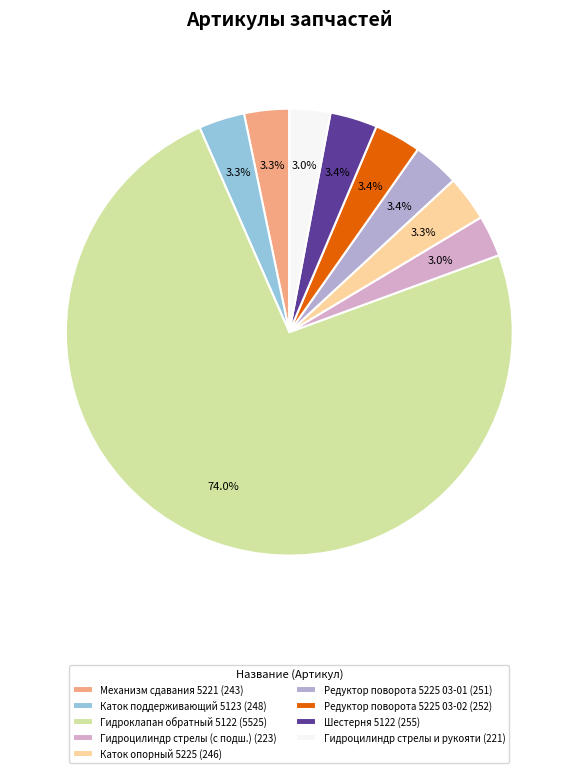

Which category accounts for the majority?

Гидроклапан обратный 5122